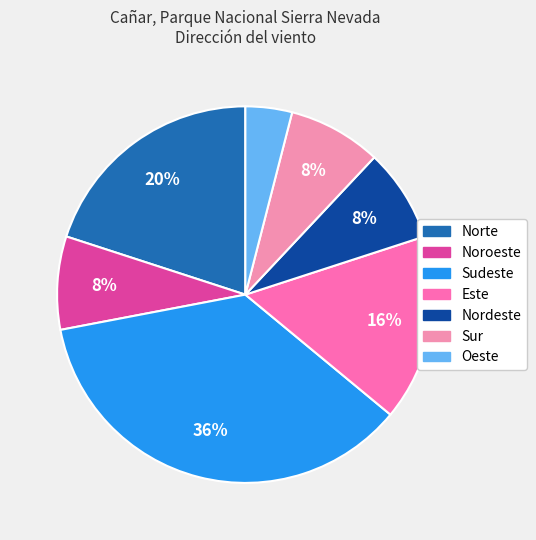

How many slices are in this pie chart?

7